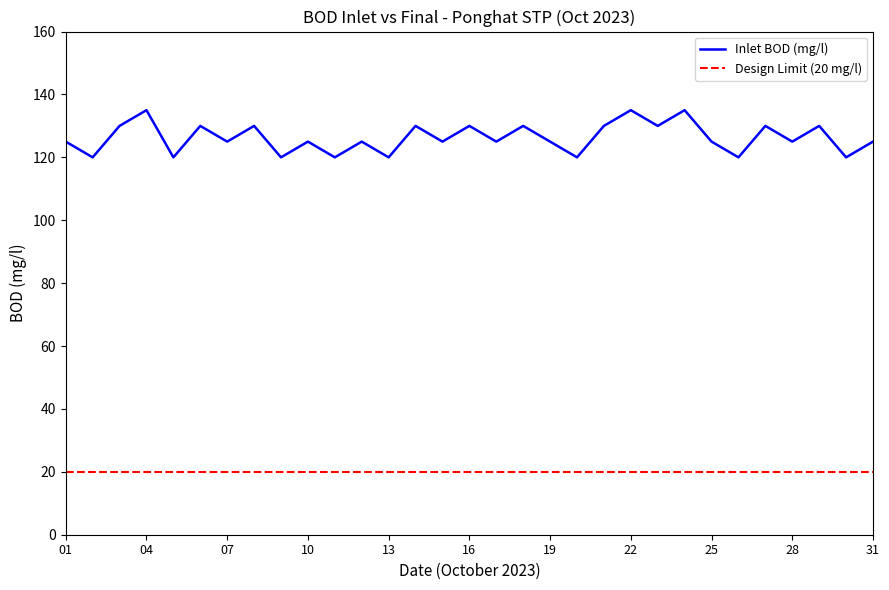

Reading right to left, transcribe all the data shown in this chart.

125	120	130	125	130	120	125	135	130	135	130	120	125	130	125	130	125	130	120	125	120	125	120	130	125	130	120	135	130	120	125